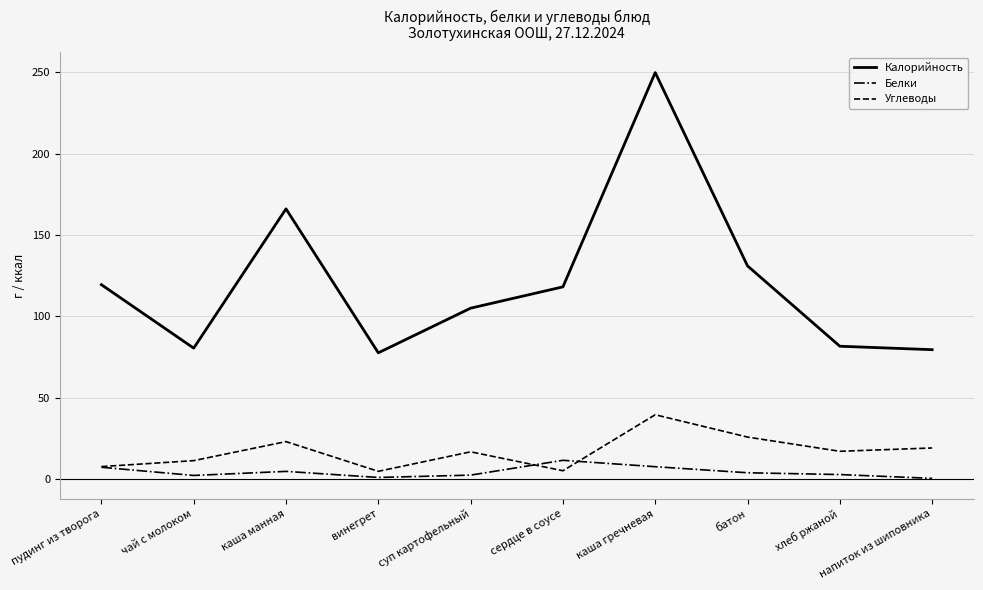

True or false: Калорийность and Белки intersect in this chart.

False